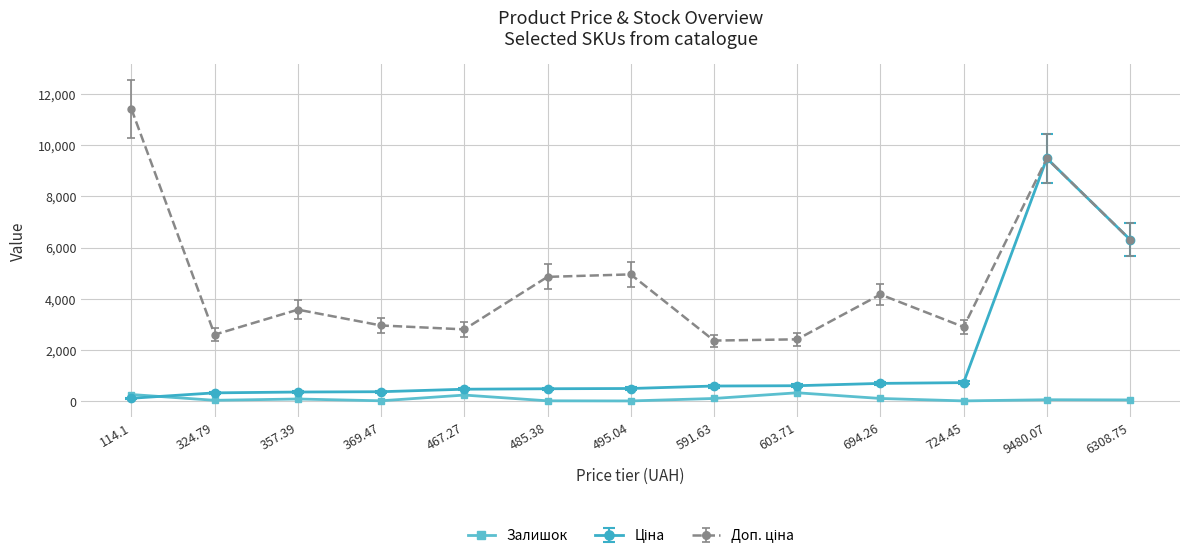

At which category is the sum across all series the highest?

9480.07